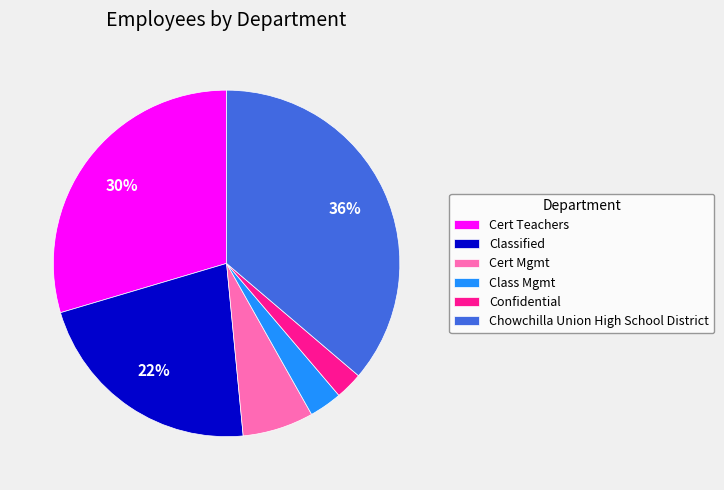

Combined, do Classified and Chowchilla Union High School District account for over 50%?

Yes